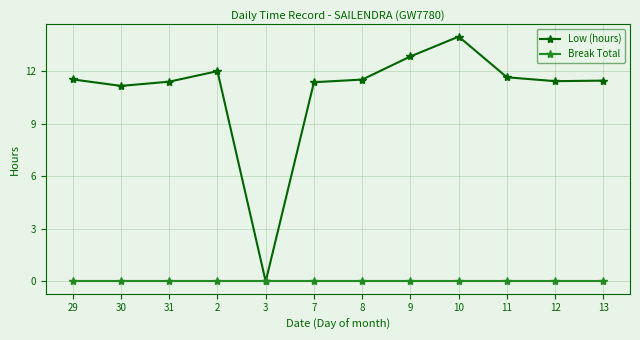

List the series in order of their overall mean, highest first.

Low (hours), Break Total